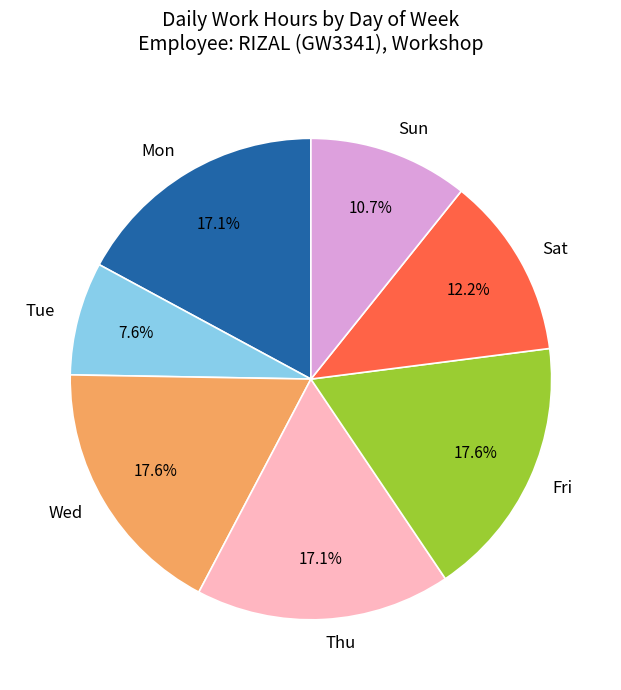

Do Sun and Mon together represent more than half of the pie?

No